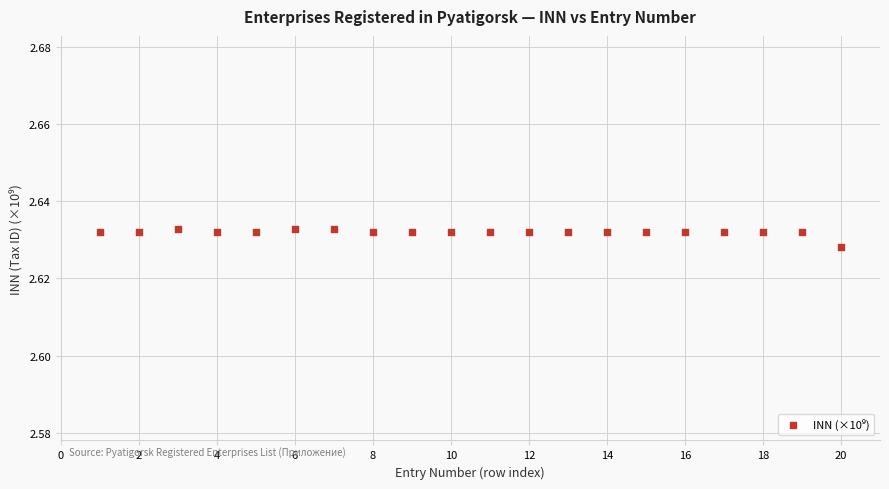

What is the range of X values (max minus min)?

19.0